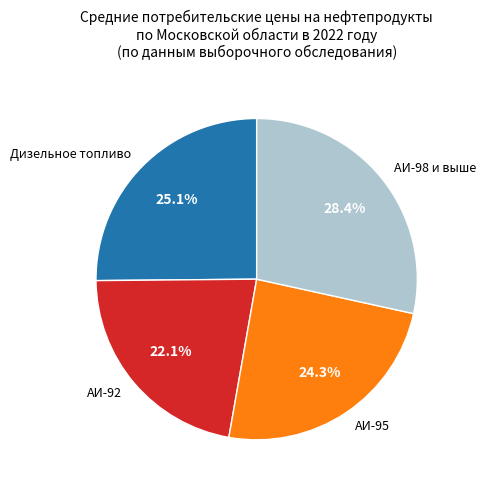

To the nearest percent, what portion does АИ-95 represent?

24%